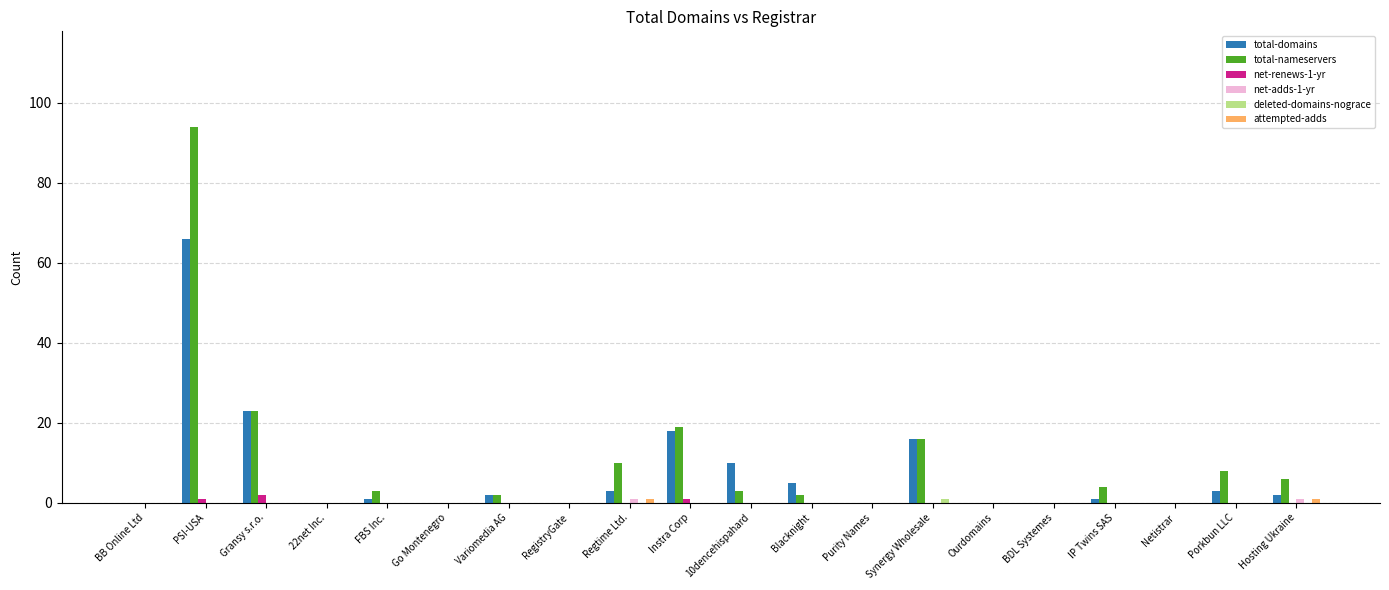

At which label is total-domains closest to 33?

Gransy s.r.o.